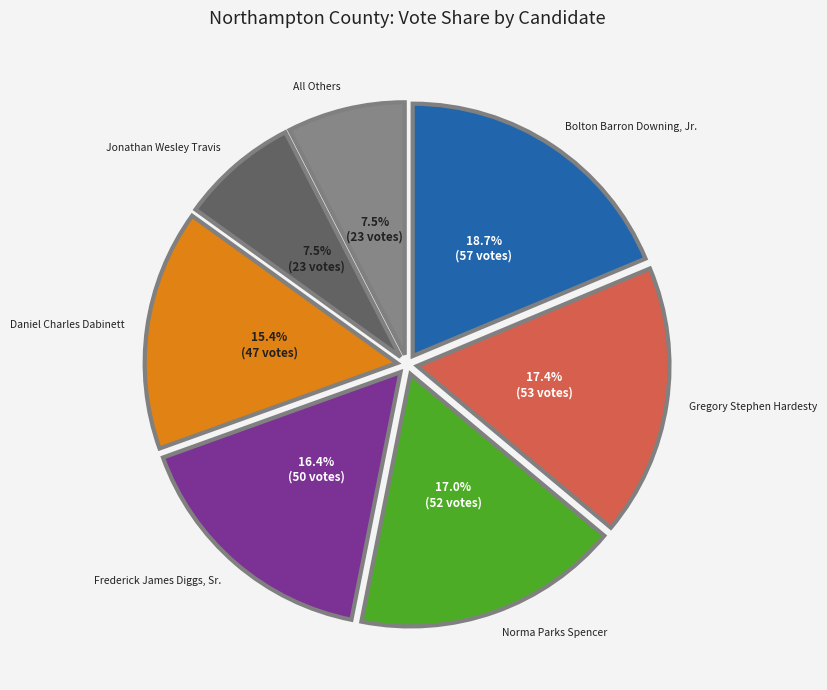

Which category has the biggest portion of the pie?

Bolton Barron Downing, Jr.